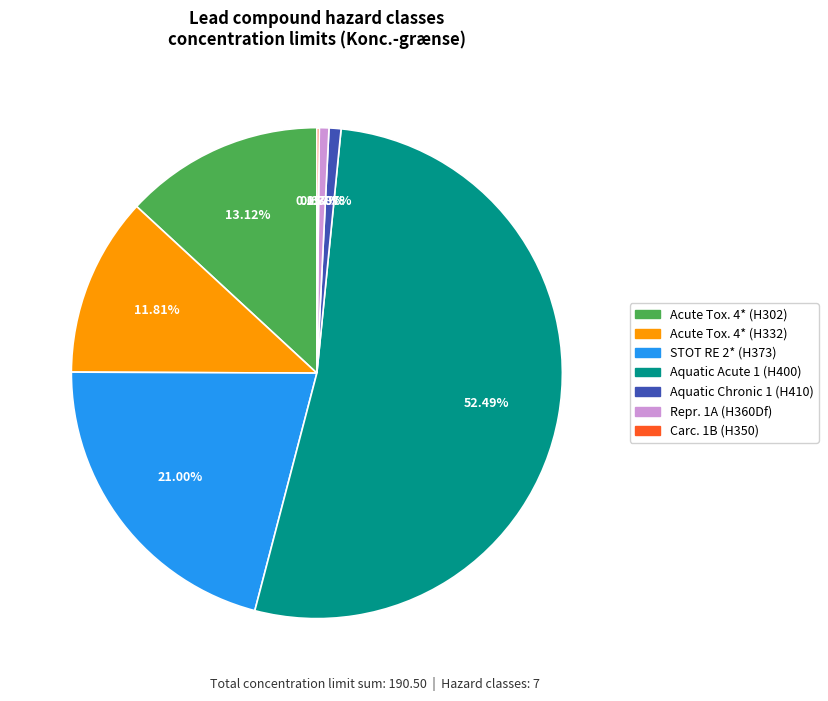

Is there a majority slice in this chart?

Yes